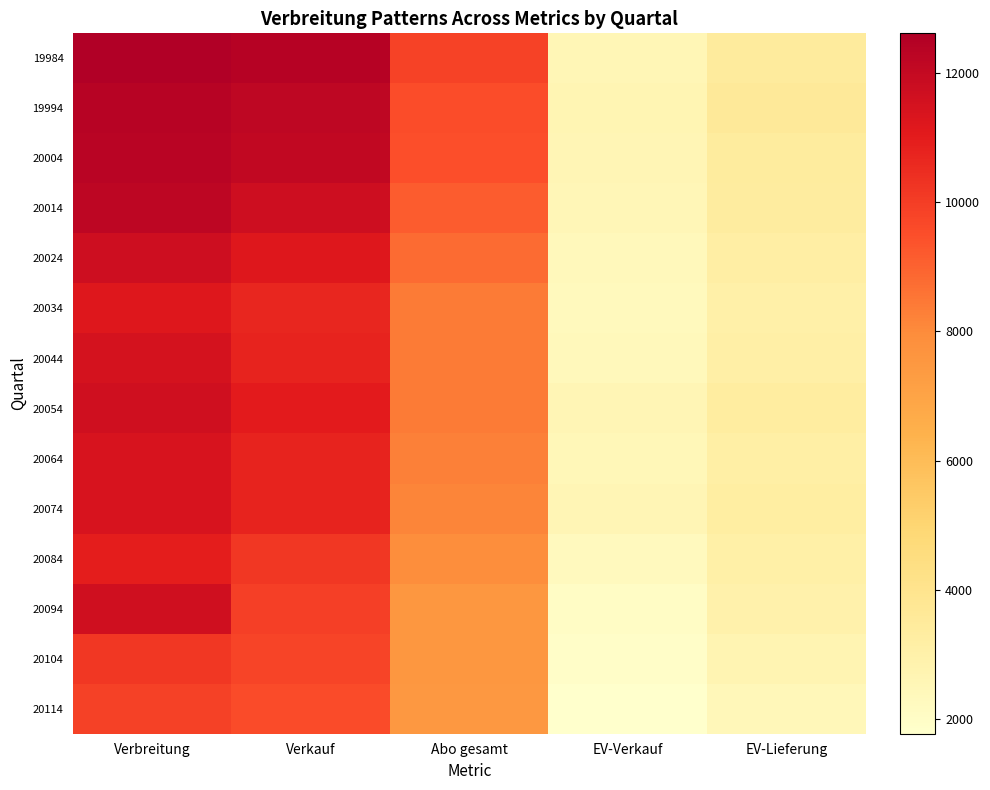

Reading left to right, transcribe all the data shown in this chart.

19984: Verbreitung=12612	Verkauf=12407	Abo gesamt=9843	EV-Verkauf=2564	EV-Lieferung=3435
19994: Verbreitung=12369	Verkauf=12180	Abo gesamt=9532	EV-Verkauf=2648	EV-Lieferung=3556
20004: Verbreitung=12342	Verkauf=12070	Abo gesamt=9489	EV-Verkauf=2581	EV-Lieferung=3411
20014: Verbreitung=12225	Verkauf=11689	Abo gesamt=9143	EV-Verkauf=2536	EV-Lieferung=3355
20024: Verbreitung=11694	Verkauf=11180	Abo gesamt=8787	EV-Verkauf=2393	EV-Lieferung=3178
20034: Verbreitung=11209	Verkauf=10685	Abo gesamt=8399	EV-Verkauf=2286	EV-Lieferung=3041
20044: Verbreitung=11509	Verkauf=10789	Abo gesamt=8394	EV-Verkauf=2384	EV-Lieferung=3112
20054: Verbreitung=11647	Verkauf=11030	Abo gesamt=8405	EV-Verkauf=2593	EV-Lieferung=3302
20064: Verbreitung=11400	Verkauf=10758	Abo gesamt=8272	EV-Verkauf=2472	EV-Lieferung=3137
20074: Verbreitung=11415	Verkauf=10775	Abo gesamt=8138	EV-Verkauf=2617	EV-Lieferung=3236
20084: Verbreitung=10931	Verkauf=10157	Abo gesamt=7882	EV-Verkauf=2262	EV-Lieferung=3052
20094: Verbreitung=11675	Verkauf=9904	Abo gesamt=7515	EV-Verkauf=2006	EV-Lieferung=2918
20104: Verbreitung=10197	Verkauf=9817	Abo gesamt=7499	EV-Verkauf=1927	EV-Lieferung=2666
20114: Verbreitung=9896	Verkauf=9571	Abo gesamt=7478	EV-Verkauf=1774	EV-Lieferung=2436